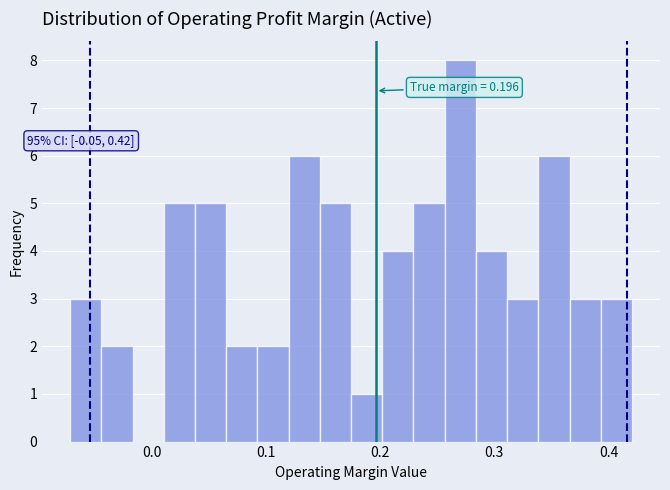

Read against the x-axis, roughly where is the centre of the tallest bar?

0.27